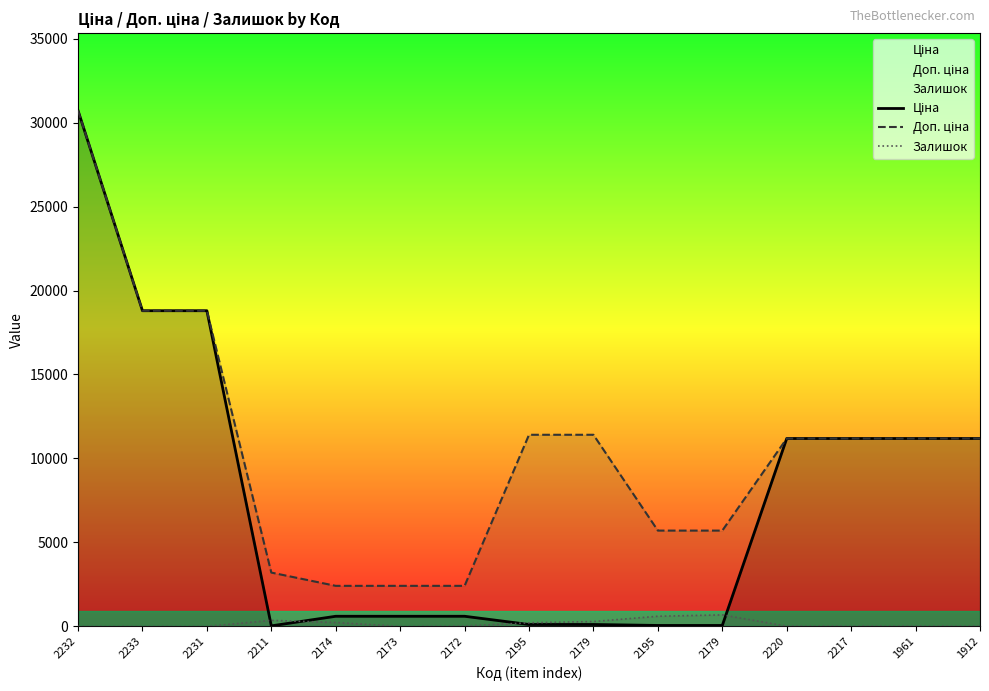

Which series has the largest total across all categories?

Доп. ціна